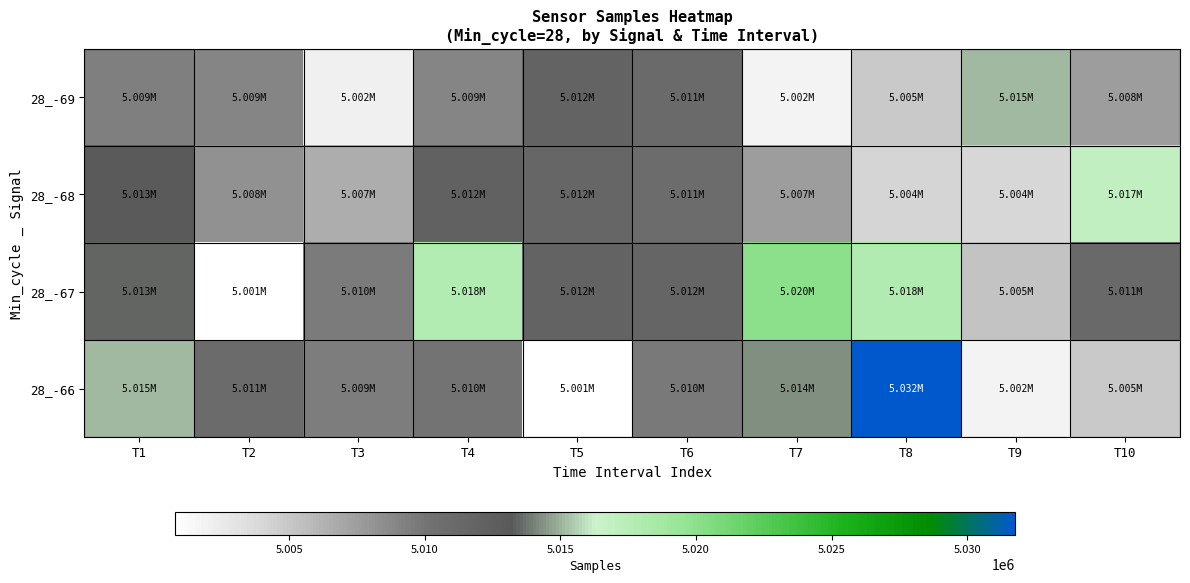

Between T5 and T6, which is larger?

T5